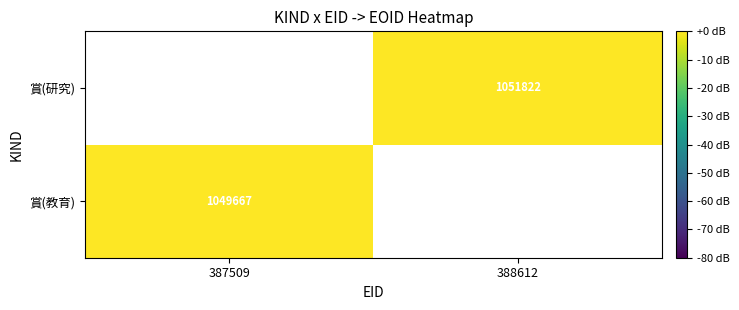

How many values in 賞(教育) are below zero?

1